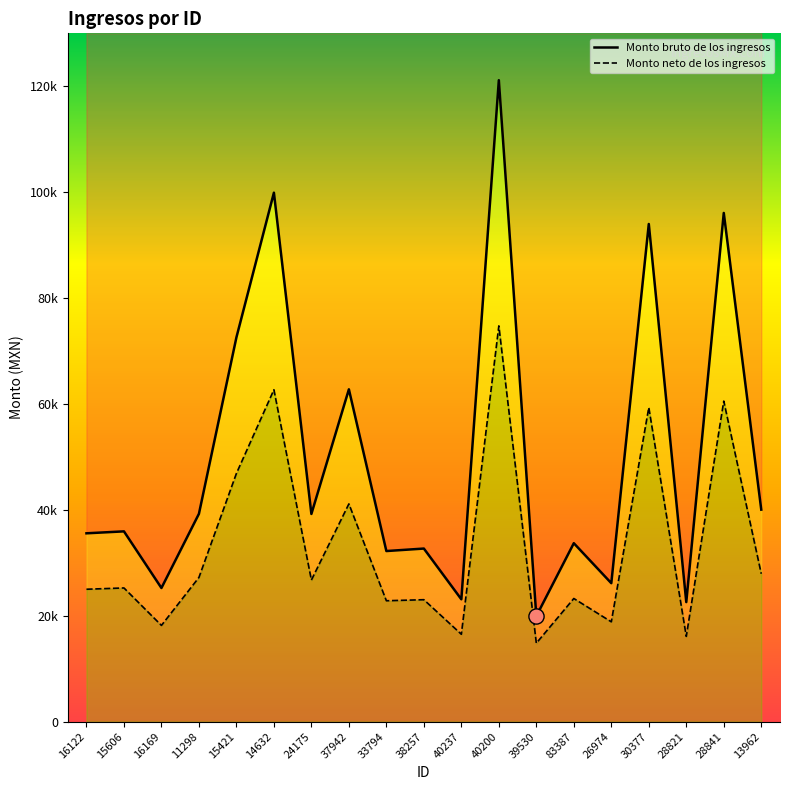

Which series reaches the maximum Y coordinate?

Monto bruto de los ingresos